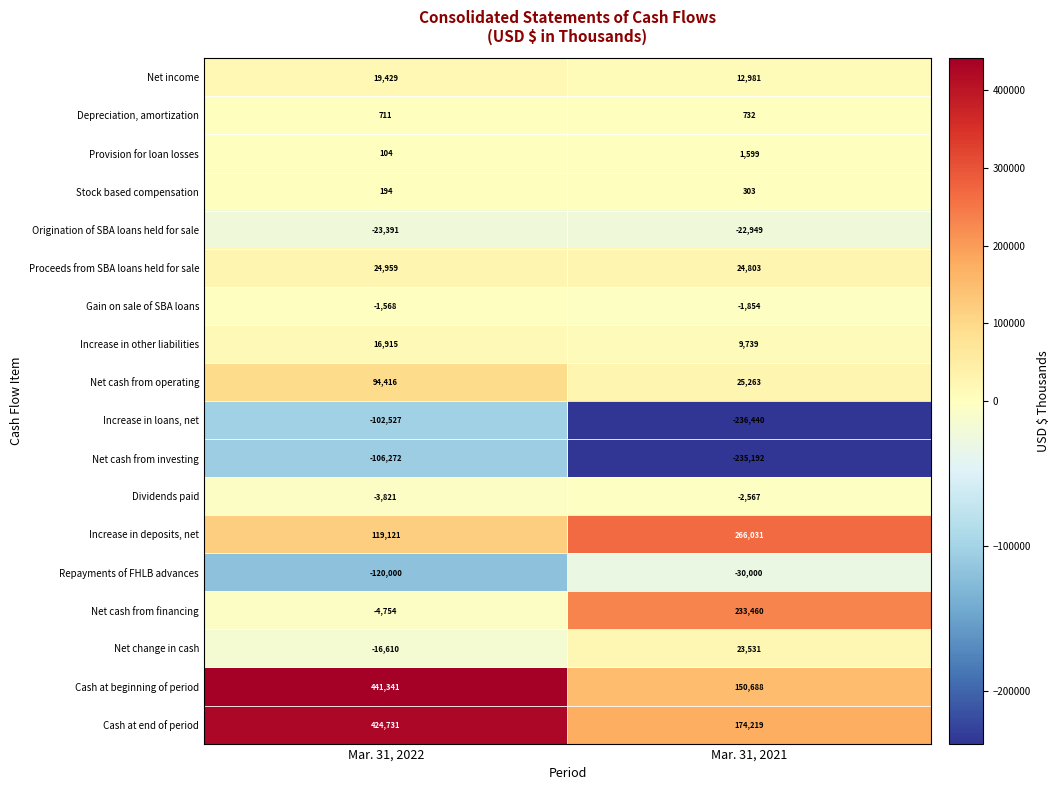

Which series has the largest total across all categories?

Cash at end of period